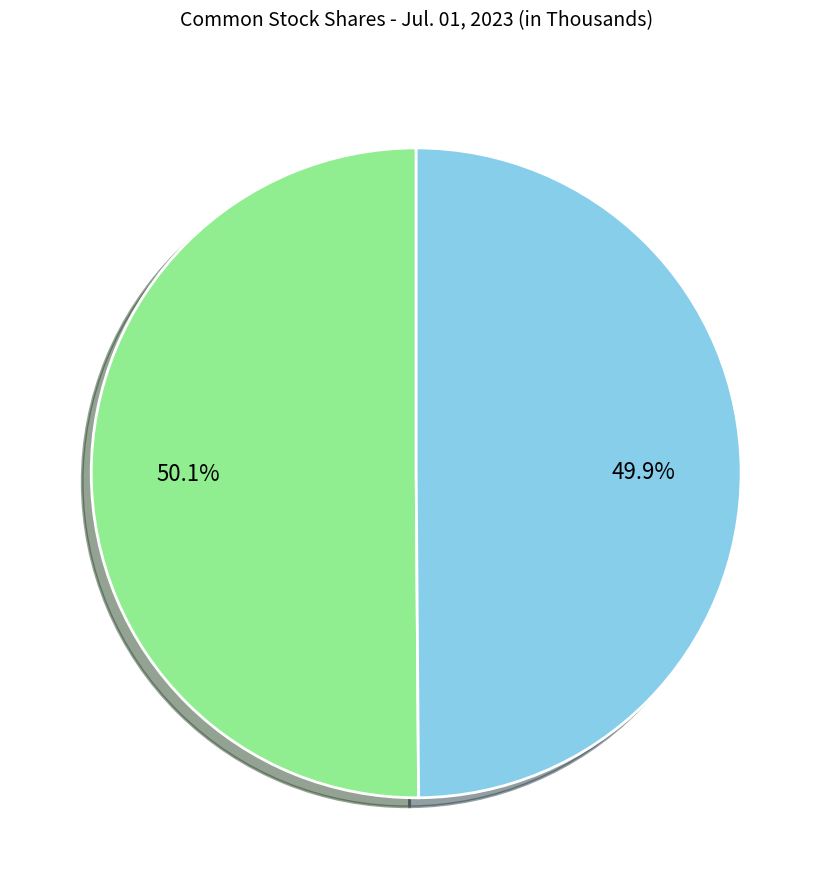

How many slices are in this pie chart?

2